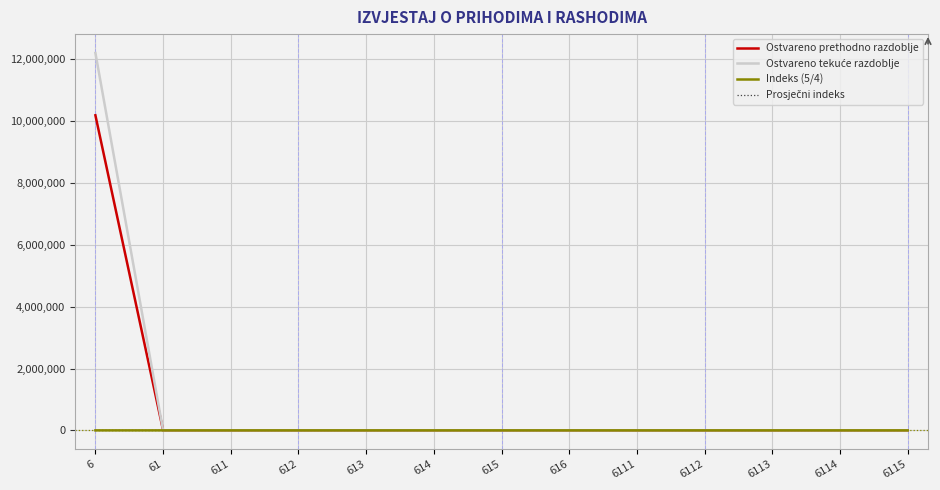

Does the chart have visible grid lines?

Yes